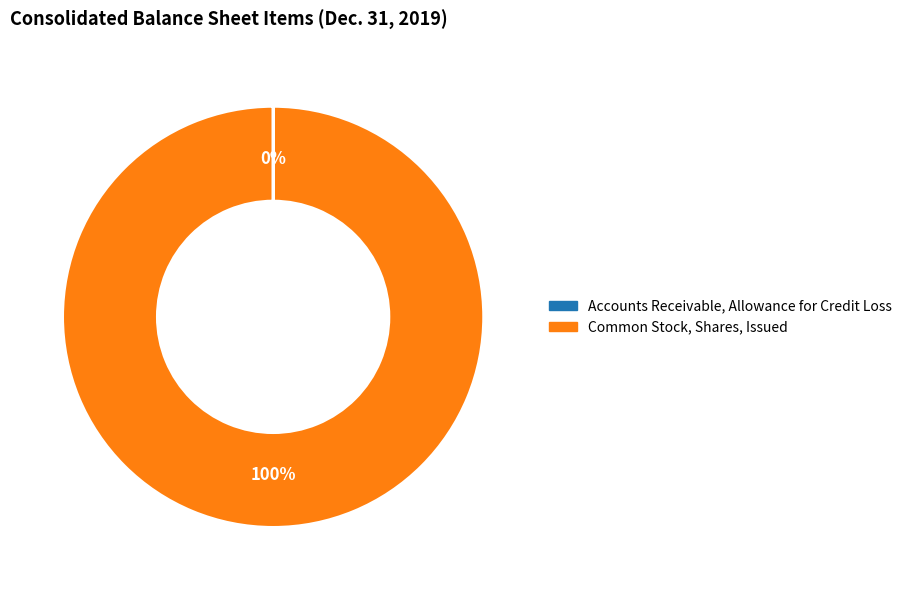

The Common Stock, Shares, Issued slice represents 100% of the pie. True or false?

True